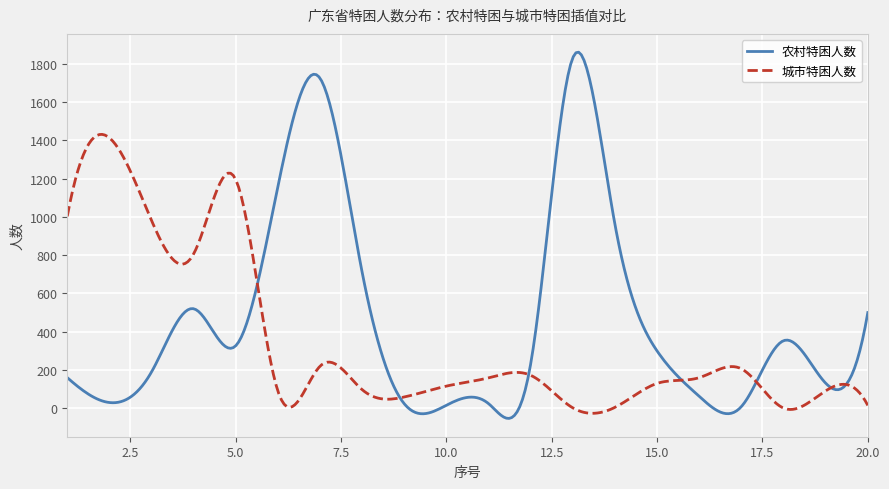

What is the minimum value for 农村特困人数?

-53.0